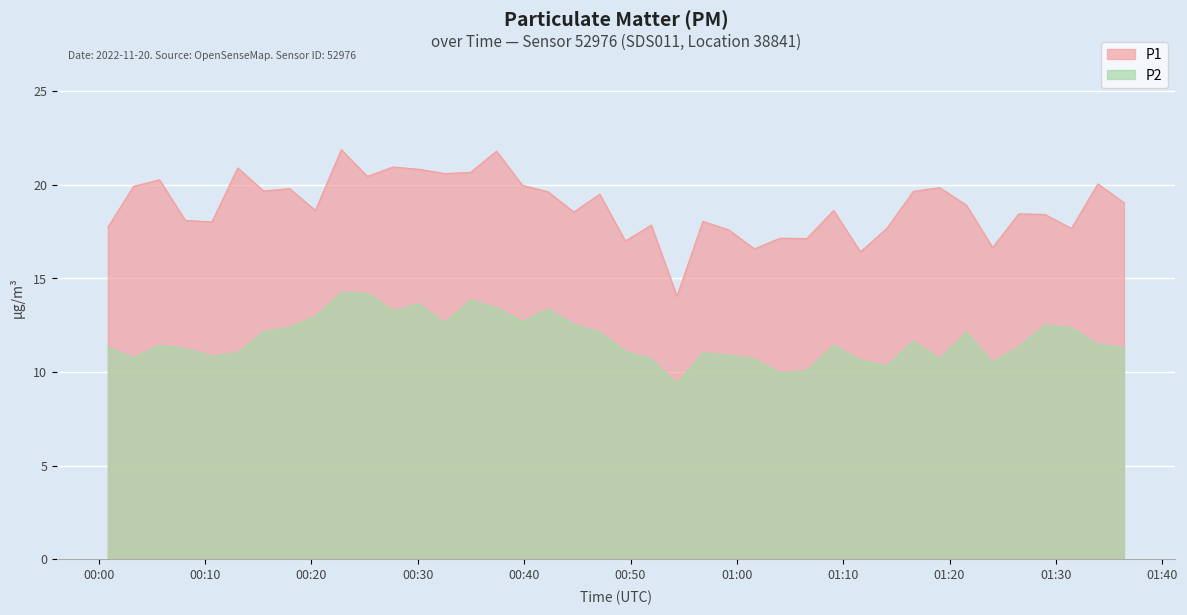

True or false: P2 has more than 0 interior local peaks.

True